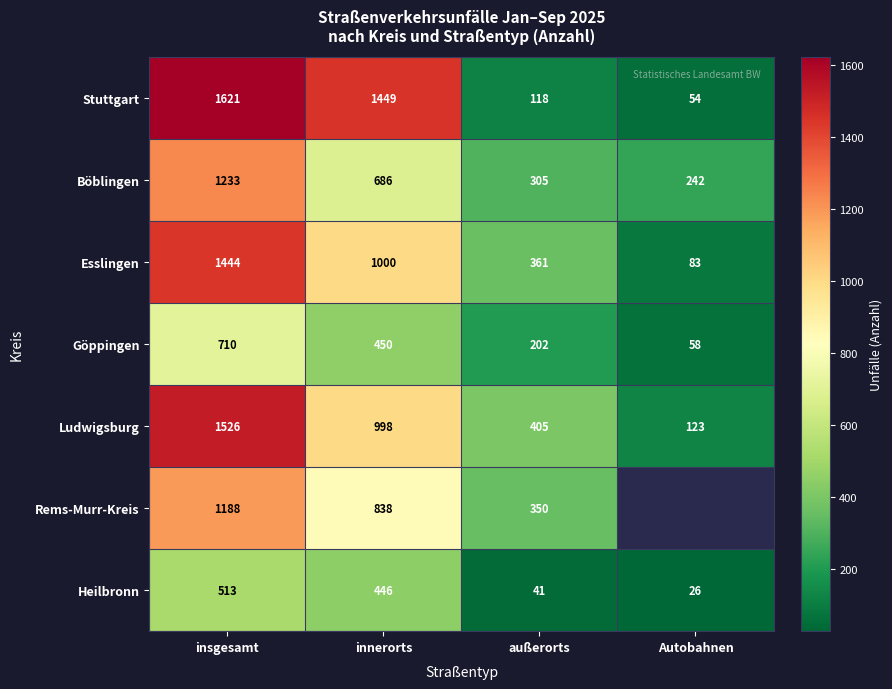

How many data points in Stuttgart are less than 1449?

2